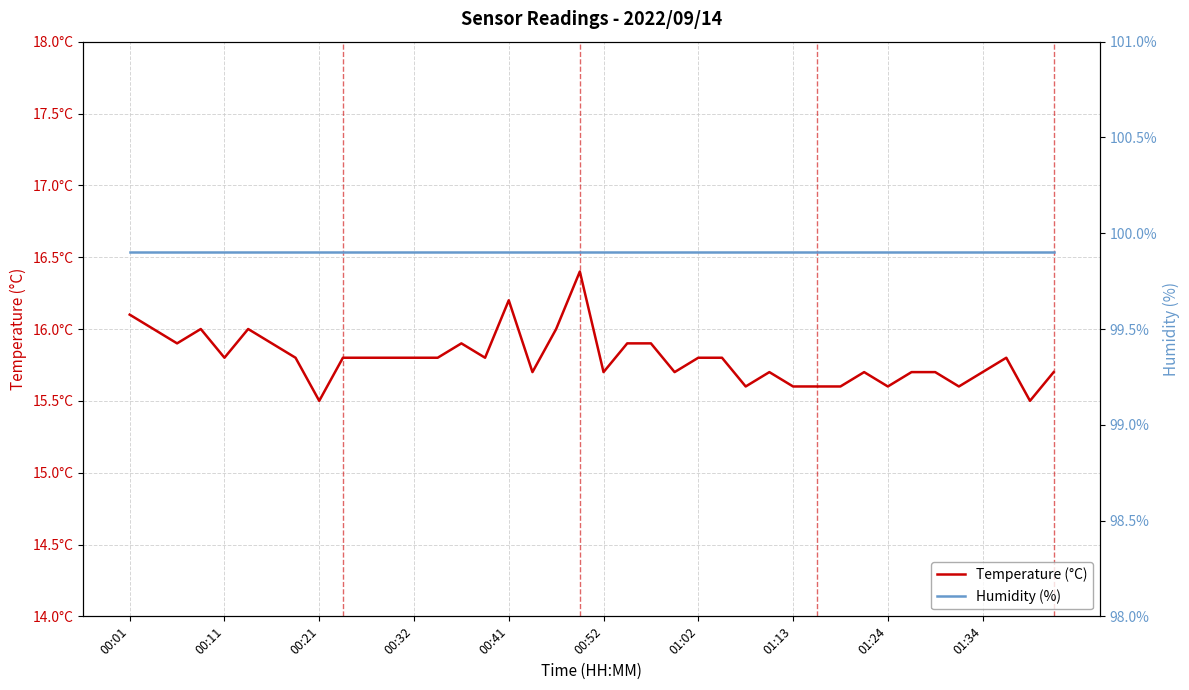

Which series changed the most between 00:52 and 10?

Temperature (°C)